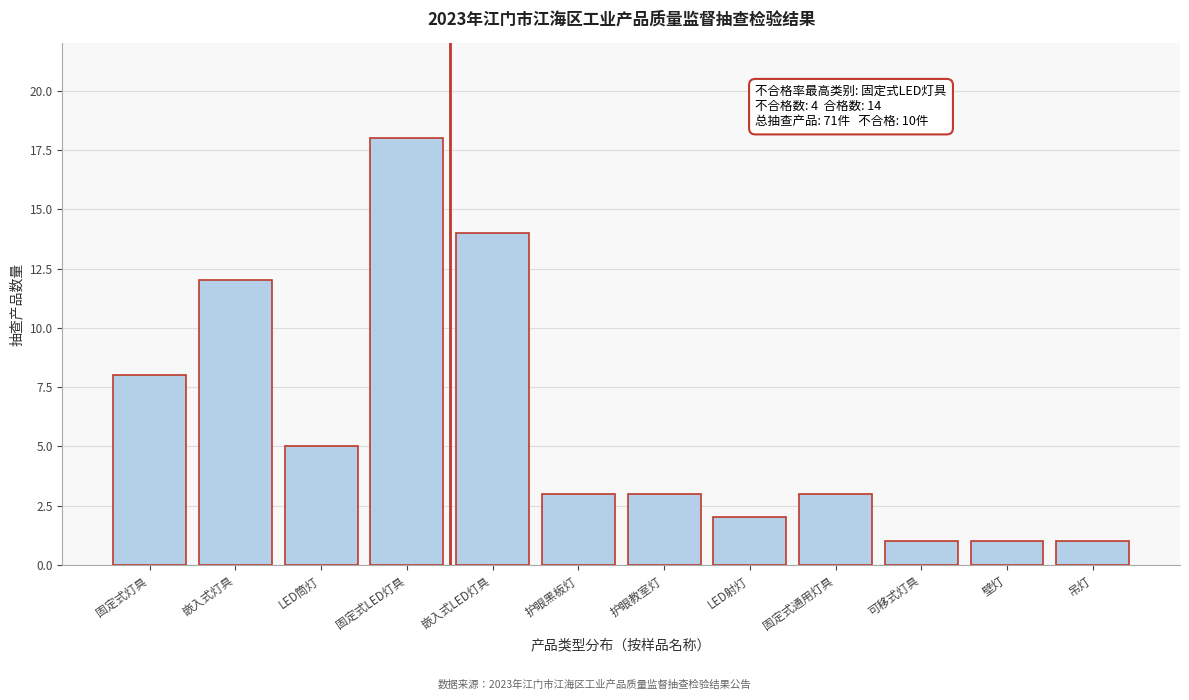

Reading right to left, extract all data points from this chart.

1	1	1	3	2	3	3	14	18	5	12	8